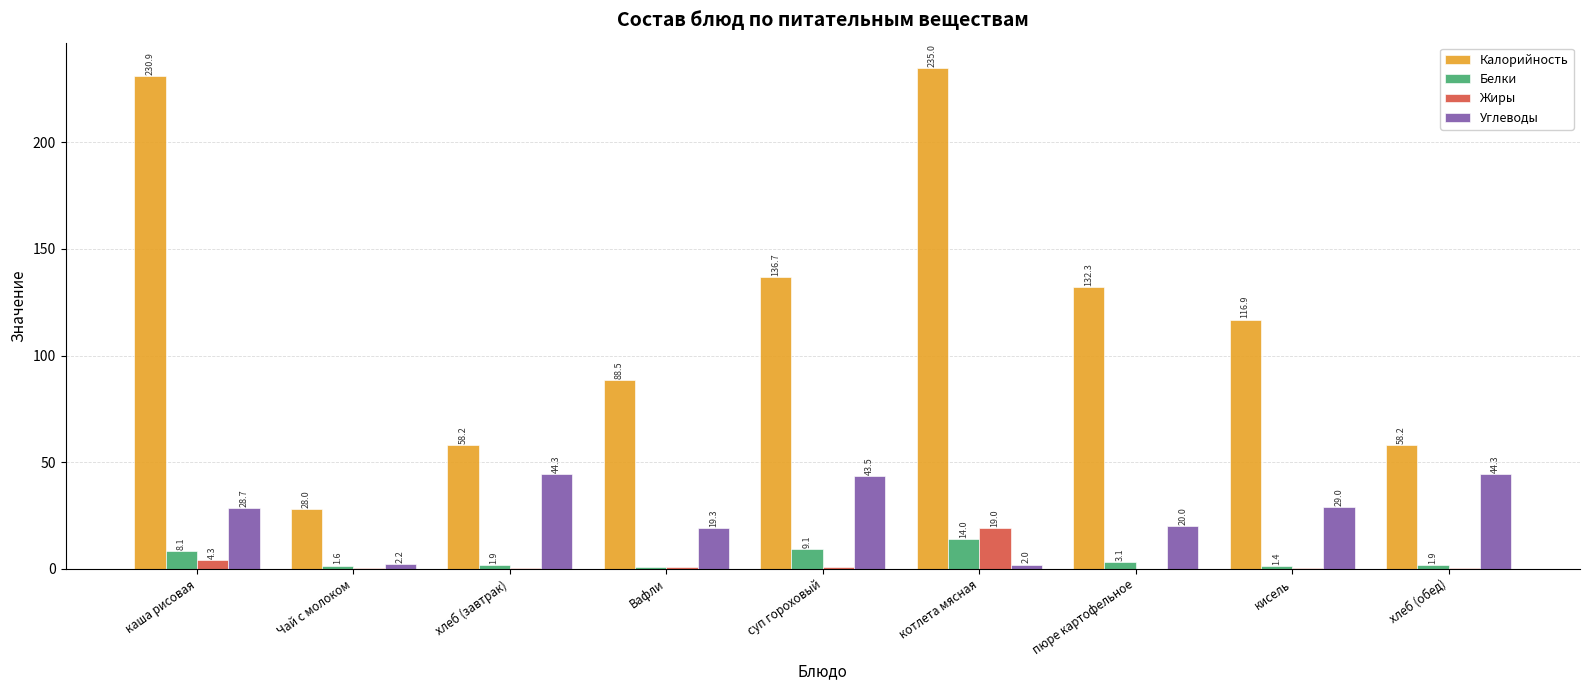

Does the chart contain stacked bars?

No